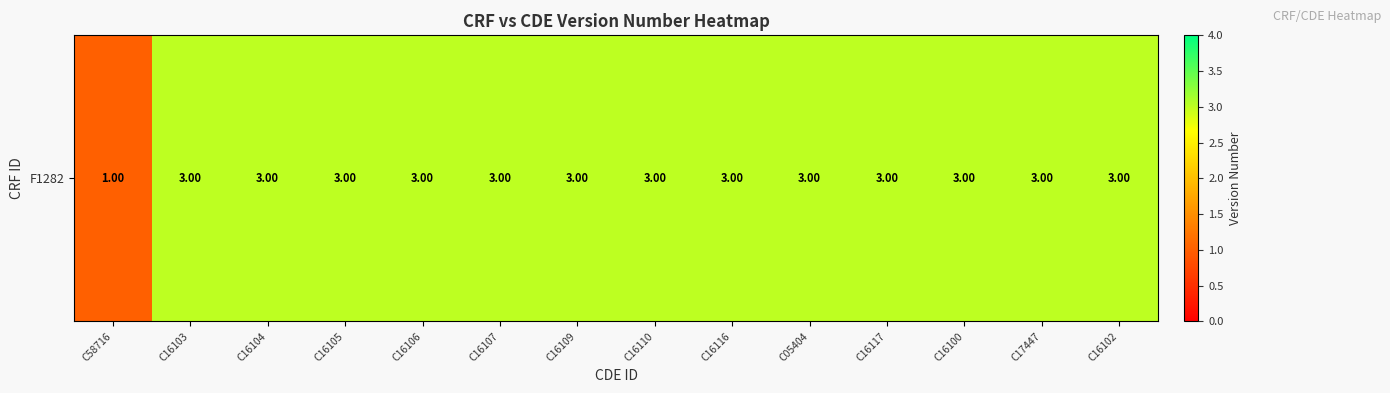

How many values are below 3?

1